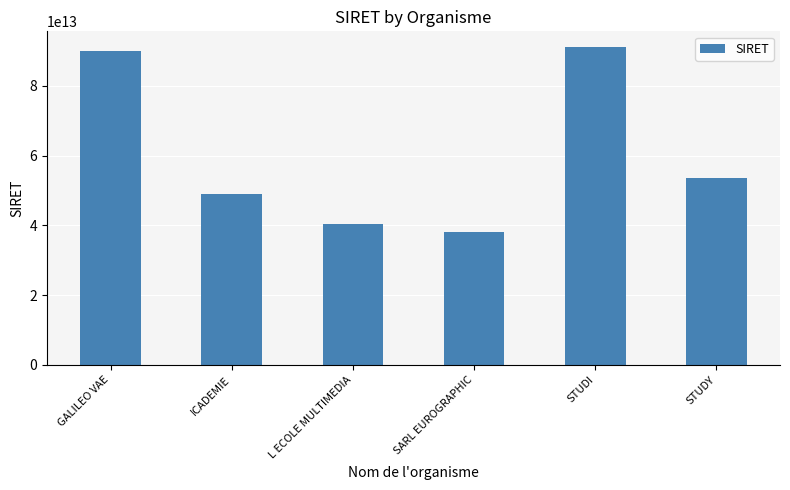

Rank the categories by value from lowest to highest.

SARL EUROGRAPHIC, L ECOLE MULTIMEDIA, ICADEMIE, STUDY, GALILEO VAE, STUDI